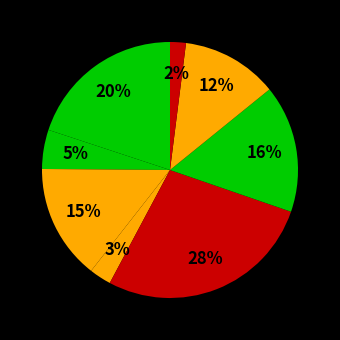

How many segments does this pie chart have?

8